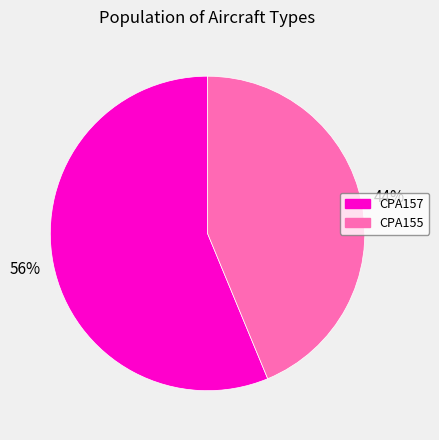

Is the sum of CPA155 and CPA157 greater than half?

Yes